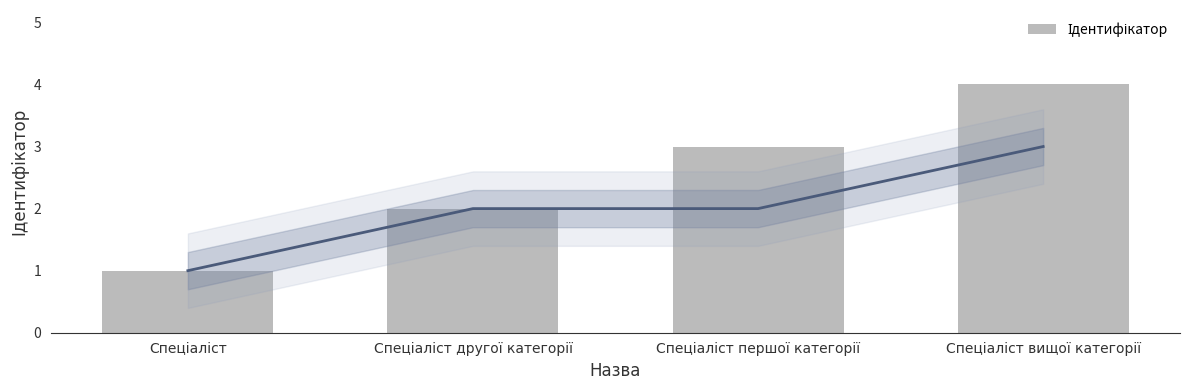

Reading left to right, list all the values displayed in this chart.

1	2	3	4